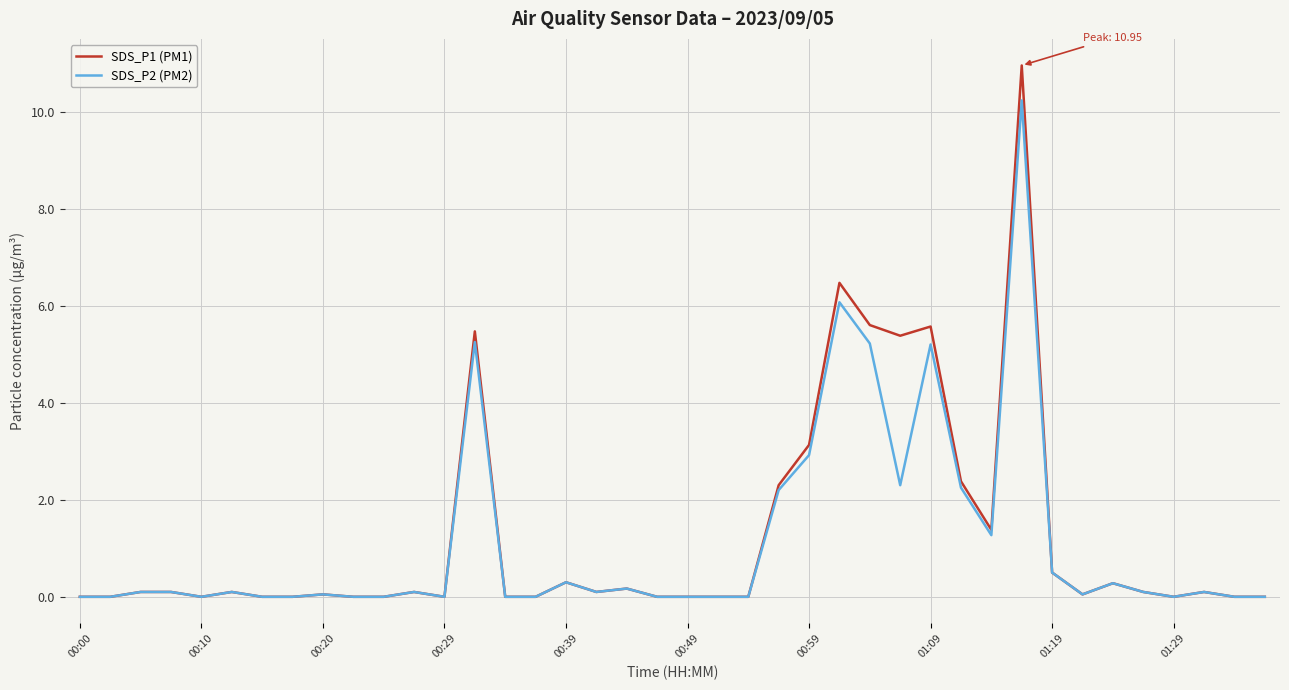

What is the maximum value for SDS_P2 (PM2)?

10.2